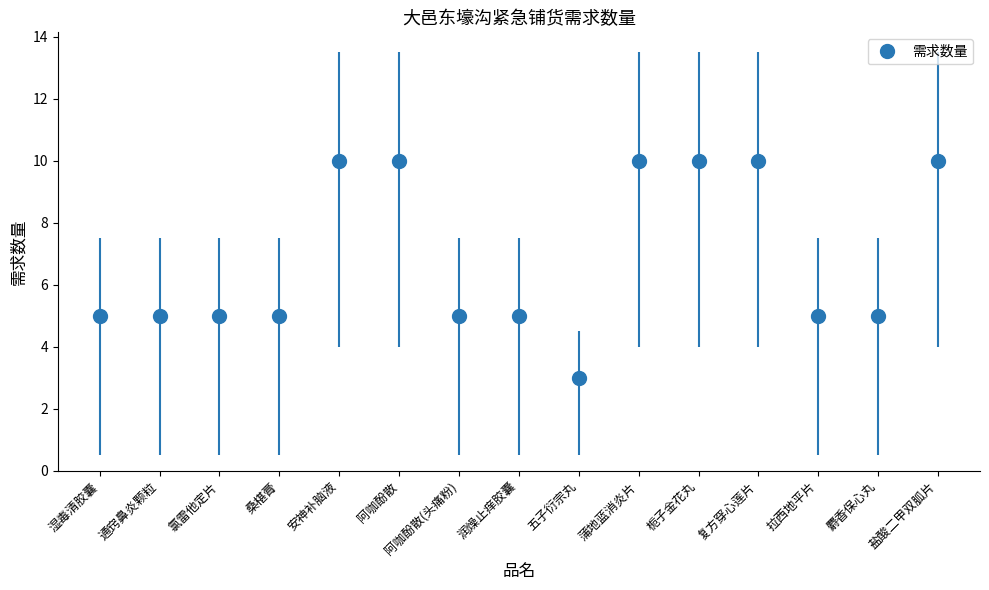

What is the label of the 13th point from the right?

氯雷他定片